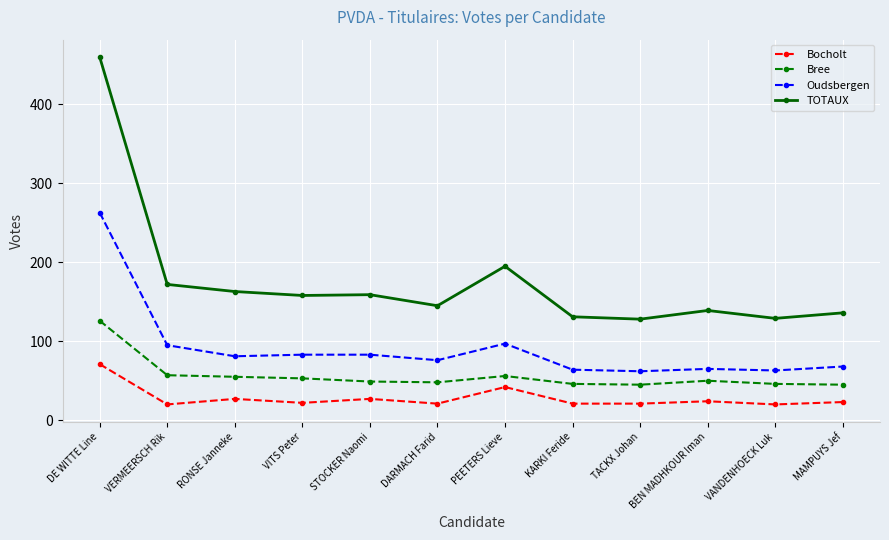

In Bree, how many points are higher than both neighbors (excluding endpoints)?

2